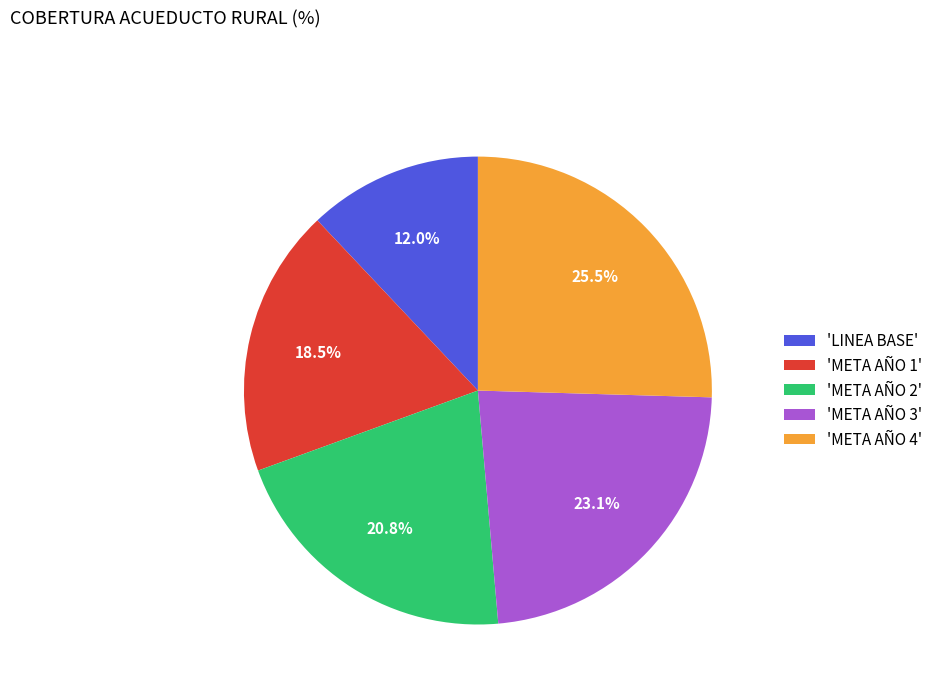

Which has a higher value, 'META AÑO 4' or 'LINEA BASE'?

'META AÑO 4'